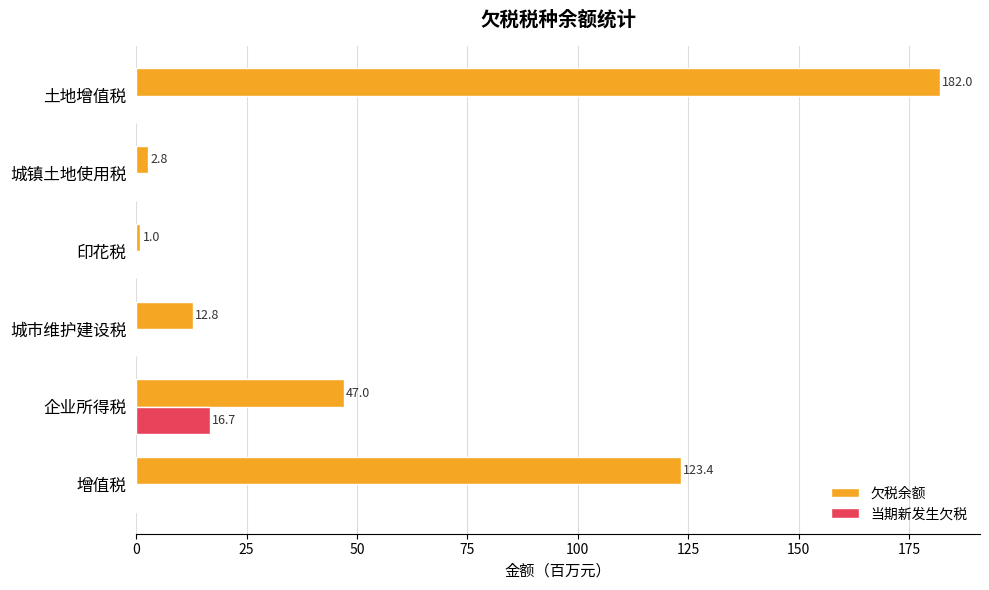

What value does the 当期新发生欠税 series have at 企业所得税?

16.7